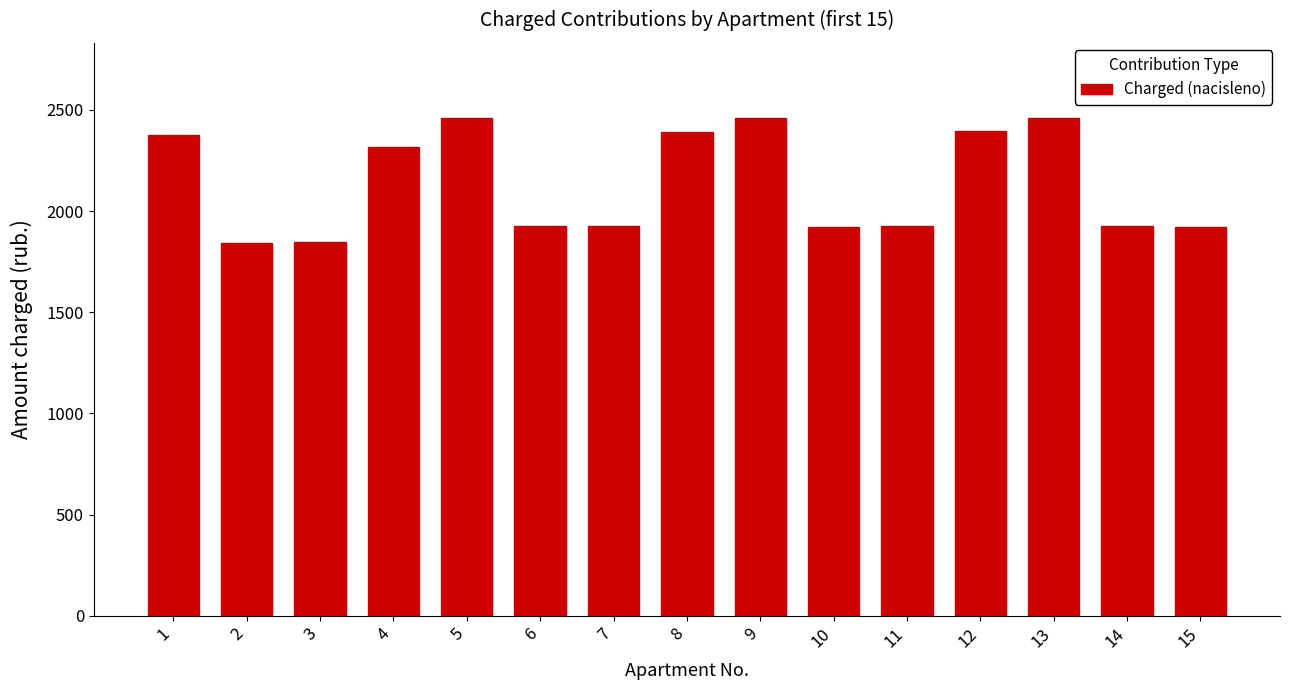

What is the ratio of the value at 10 to the value at 9?

0.8